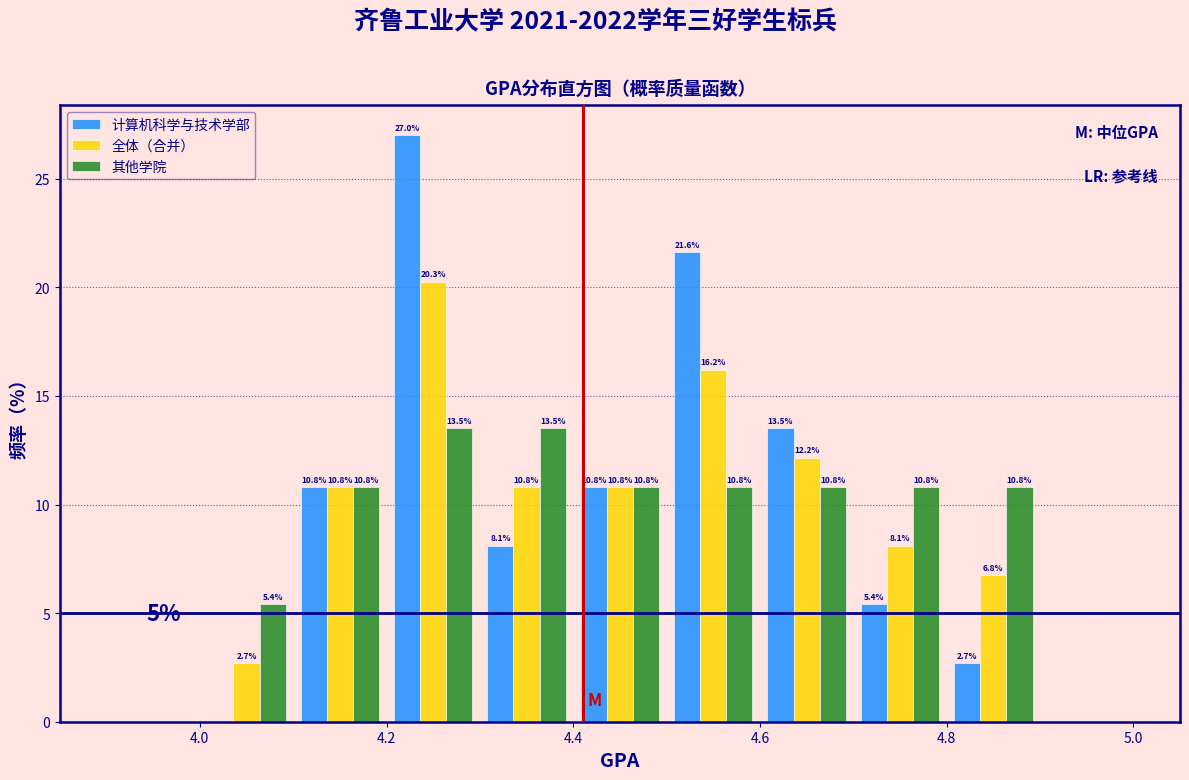

In the 全体（合并） series, which range on the x-axis has the tallest bar?

4.2 to 4.3